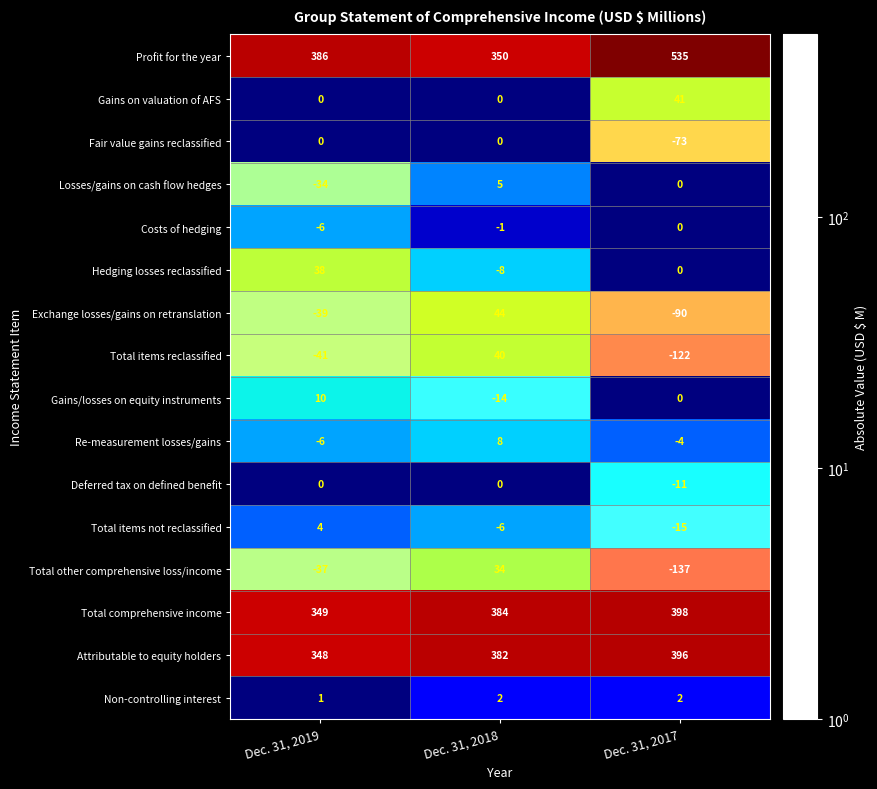

What is the difference between the maximum and minimum values in the Total items reclassified series?

162